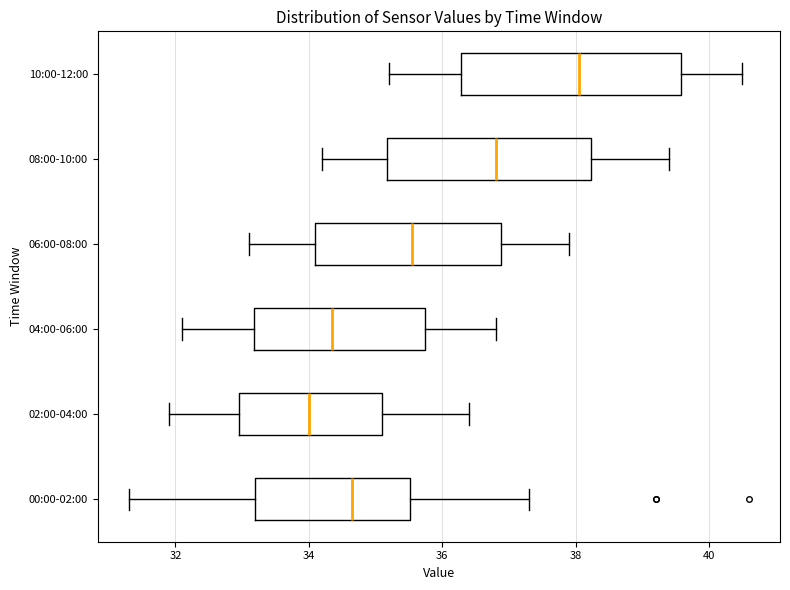

Where does the right whisker of the box for 06:00-08:00 end on the x-axis? The values are not printed on the chart, so give them approximately, as read against the axis.

38.0